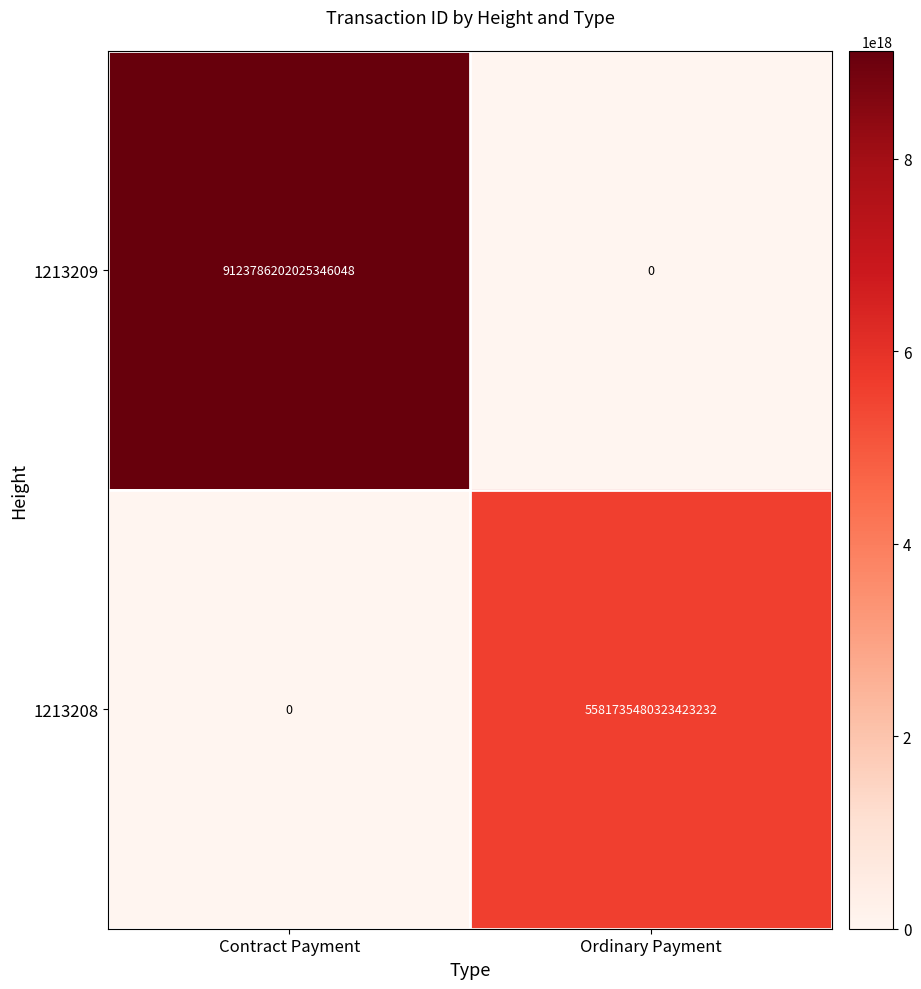

At which label is 1213208 closest to 2790867740161711616?

Contract Payment